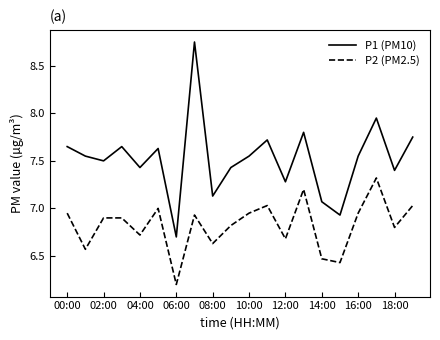

How many values in the P1 (PM10) series are below 7?

2